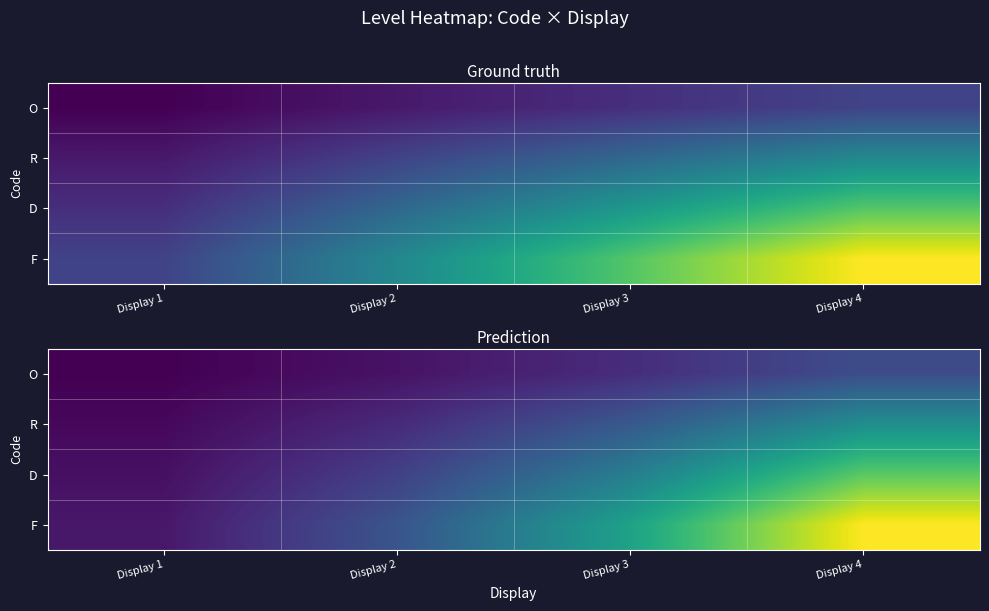

Is it true that O equals 2.3 at Display 3?

False